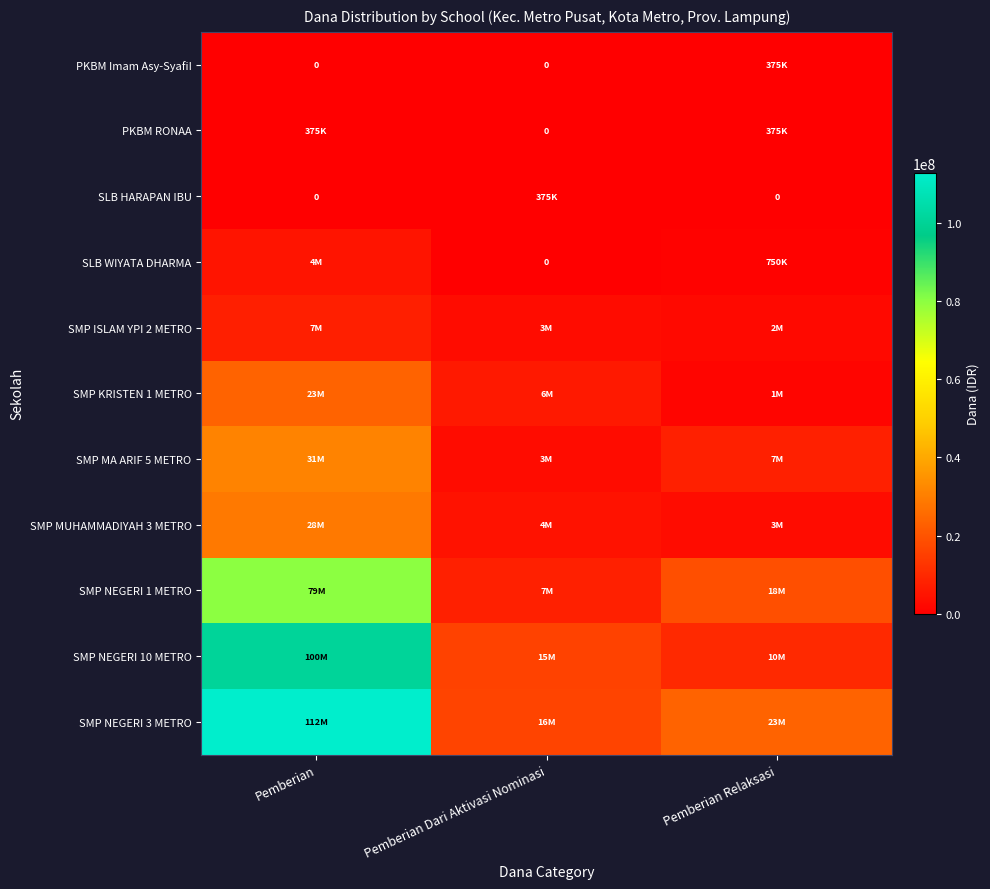

At how many categories does at least one series exceed 95918128?

1